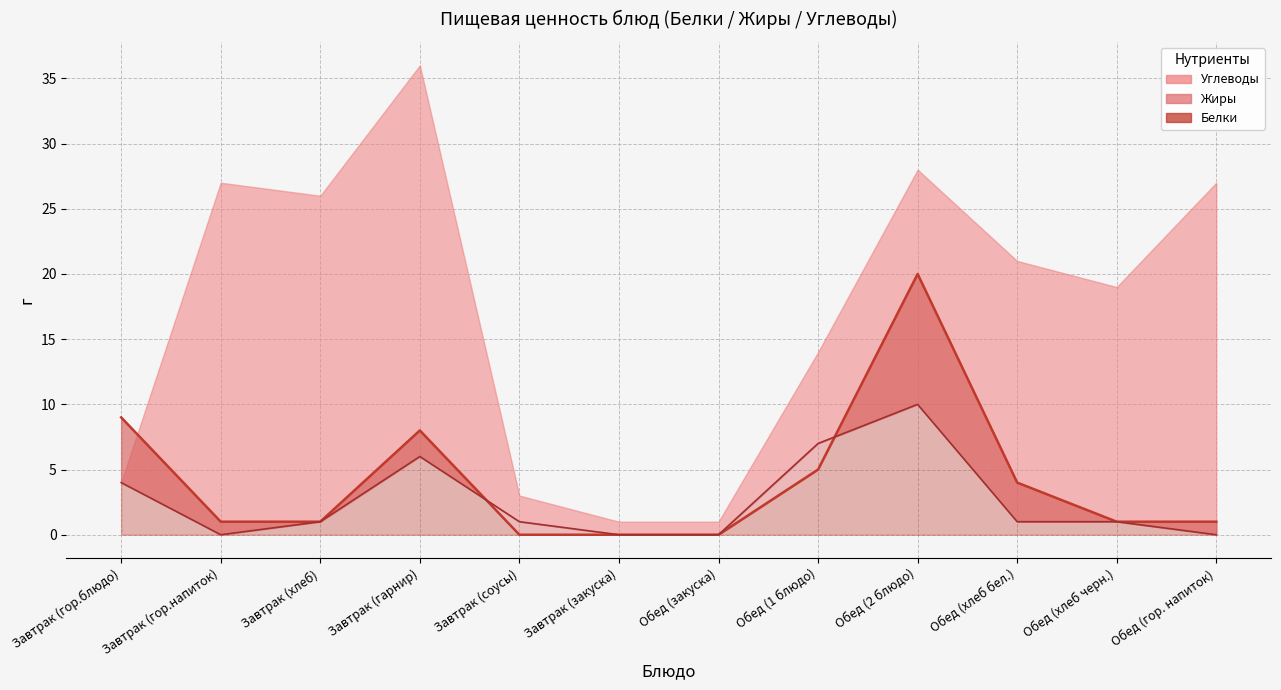

Which series ends up on top after the final intersection of Белки and Жиры?

Белки